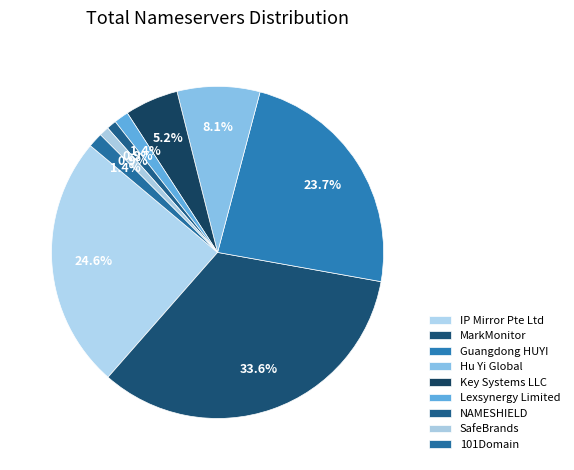

What is the ratio of the value at MarkMonitor to the value at Lexsynergy Limited?

23.7